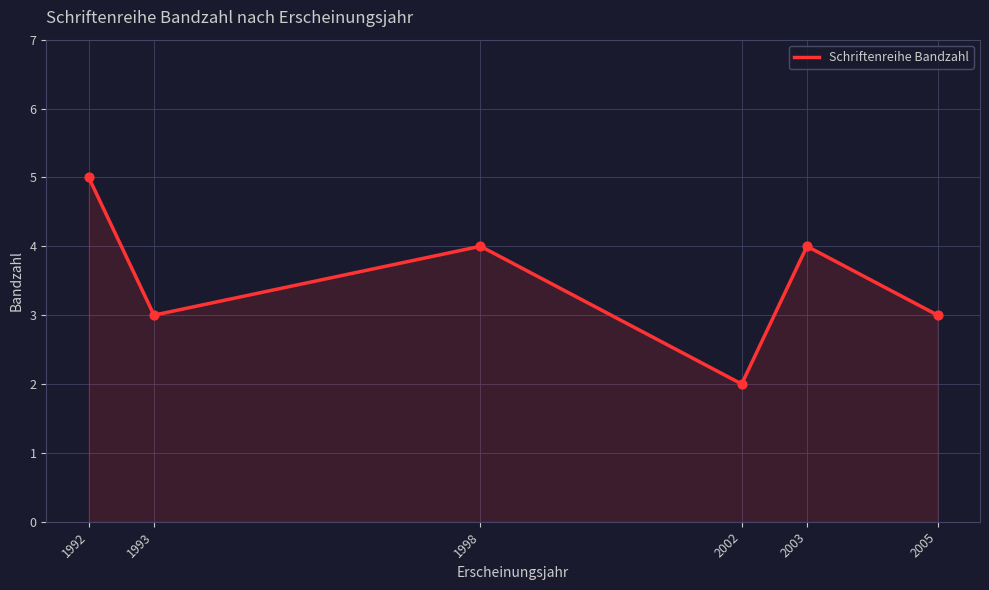

What is the difference between the maximum and minimum values?

3.0